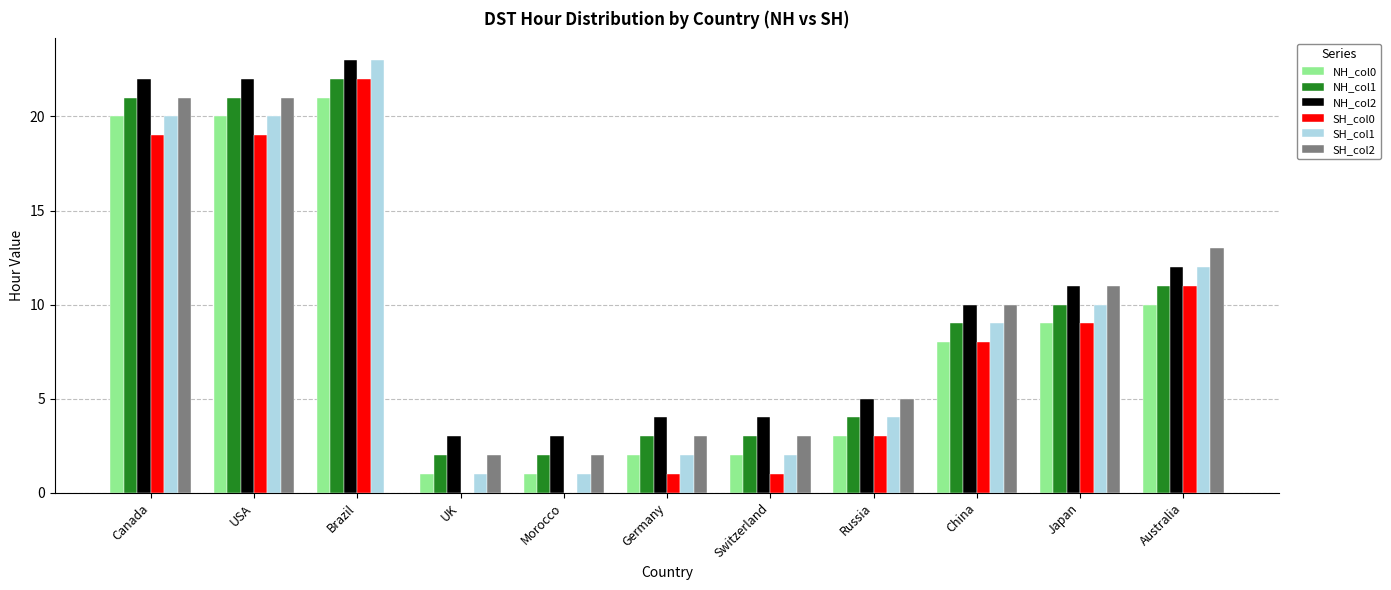

Which series has the largest total across all categories?

NH_col2